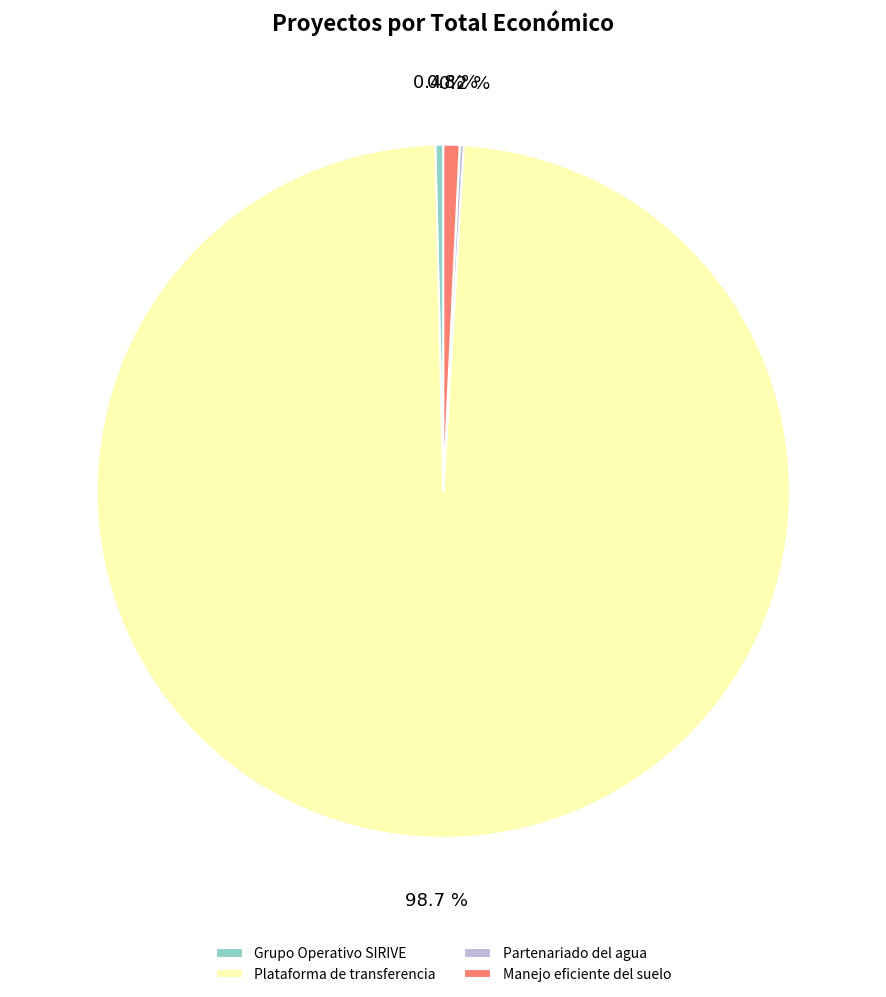

How much of the chart is everything except Grupo Operativo SIRIVE?

99.6%